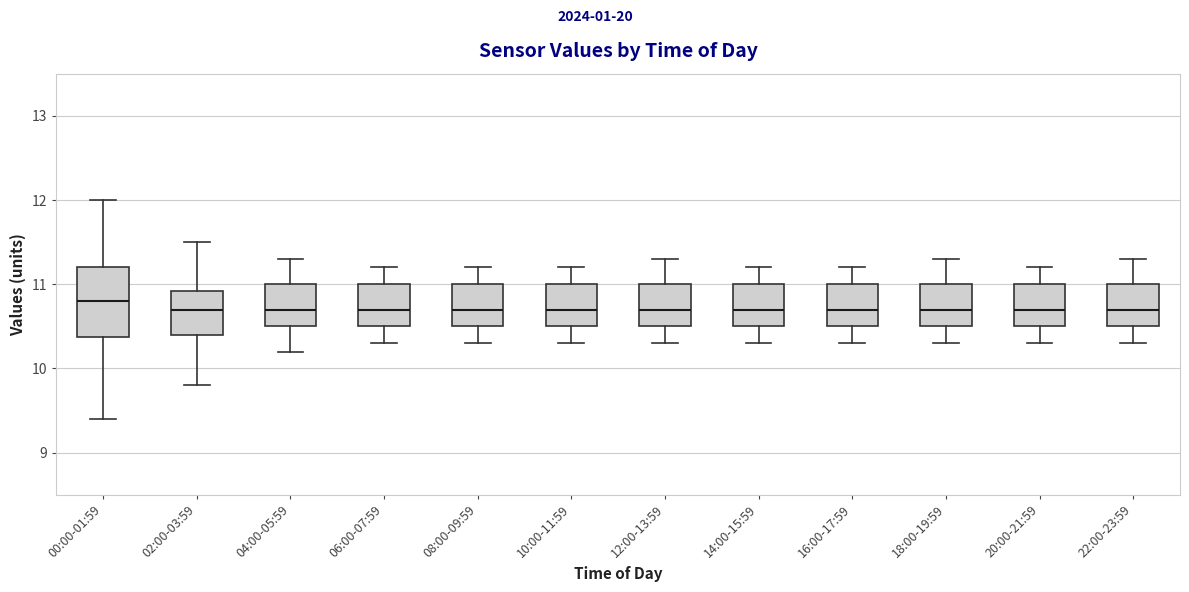

Reading left to right, read every box against the y-axis: the position of its median line, the range the box covers, and the ends of its whiskers. The values are not printed on the chart, so give them approximately, as read against the axis.

00:00-01:59: median 10.8, box 10.4 to 11.2, whiskers 9.4 to 12.0
02:00-03:59: median 10.7, box 10.4 to 10.9, whiskers 9.8 to 11.5
04:00-05:59: median 10.7, box 10.5 to 11.0, whiskers 10.2 to 11.3
06:00-07:59: median 10.7, box 10.5 to 11.0, whiskers 10.3 to 11.2
08:00-09:59: median 10.7, box 10.5 to 11.0, whiskers 10.3 to 11.2
10:00-11:59: median 10.7, box 10.5 to 11.0, whiskers 10.3 to 11.2
12:00-13:59: median 10.7, box 10.5 to 11.0, whiskers 10.3 to 11.3
14:00-15:59: median 10.7, box 10.5 to 11.0, whiskers 10.3 to 11.2
16:00-17:59: median 10.7, box 10.5 to 11.0, whiskers 10.3 to 11.2
18:00-19:59: median 10.7, box 10.5 to 11.0, whiskers 10.3 to 11.3
20:00-21:59: median 10.7, box 10.5 to 11.0, whiskers 10.3 to 11.2
22:00-23:59: median 10.7, box 10.5 to 11.0, whiskers 10.3 to 11.3